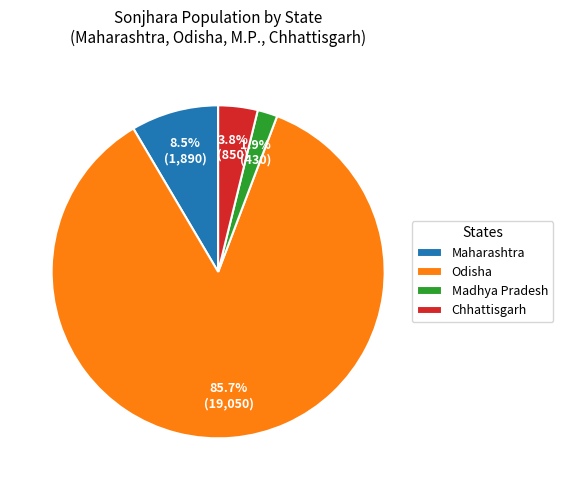

Which has a higher value, Odisha or Madhya Pradesh?

Odisha